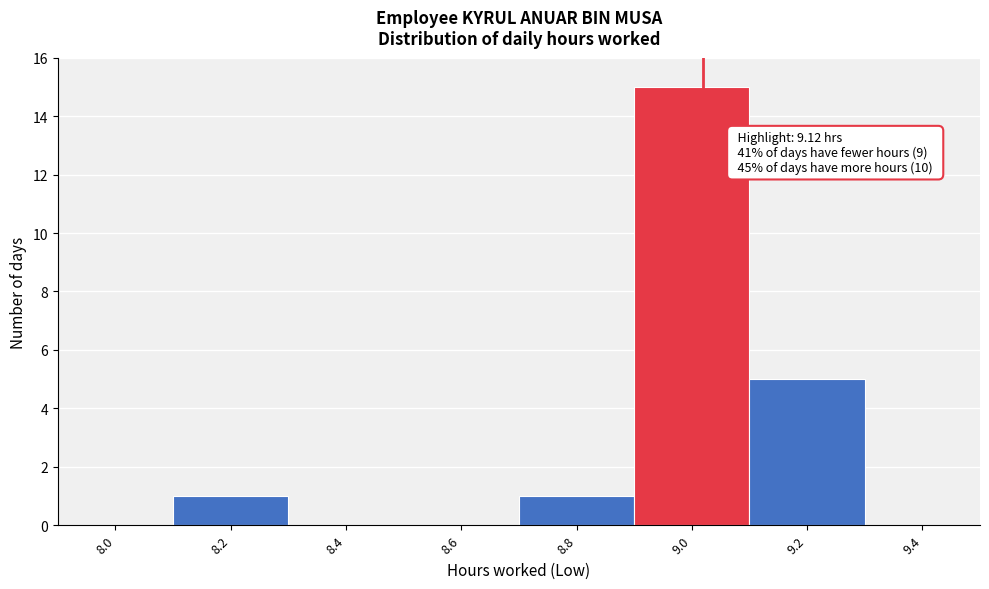

Reading left to right, list all the values displayed in this chart.

8.0=0	8.2=1	8.4=0	8.6=0	8.8=1	9.0=15	9.2=5	9.4=0